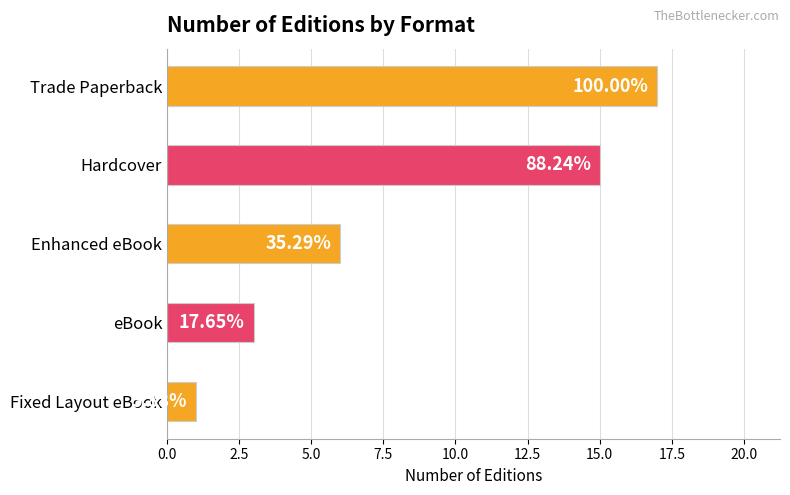

What is the difference between the second highest and second lowest values?

12